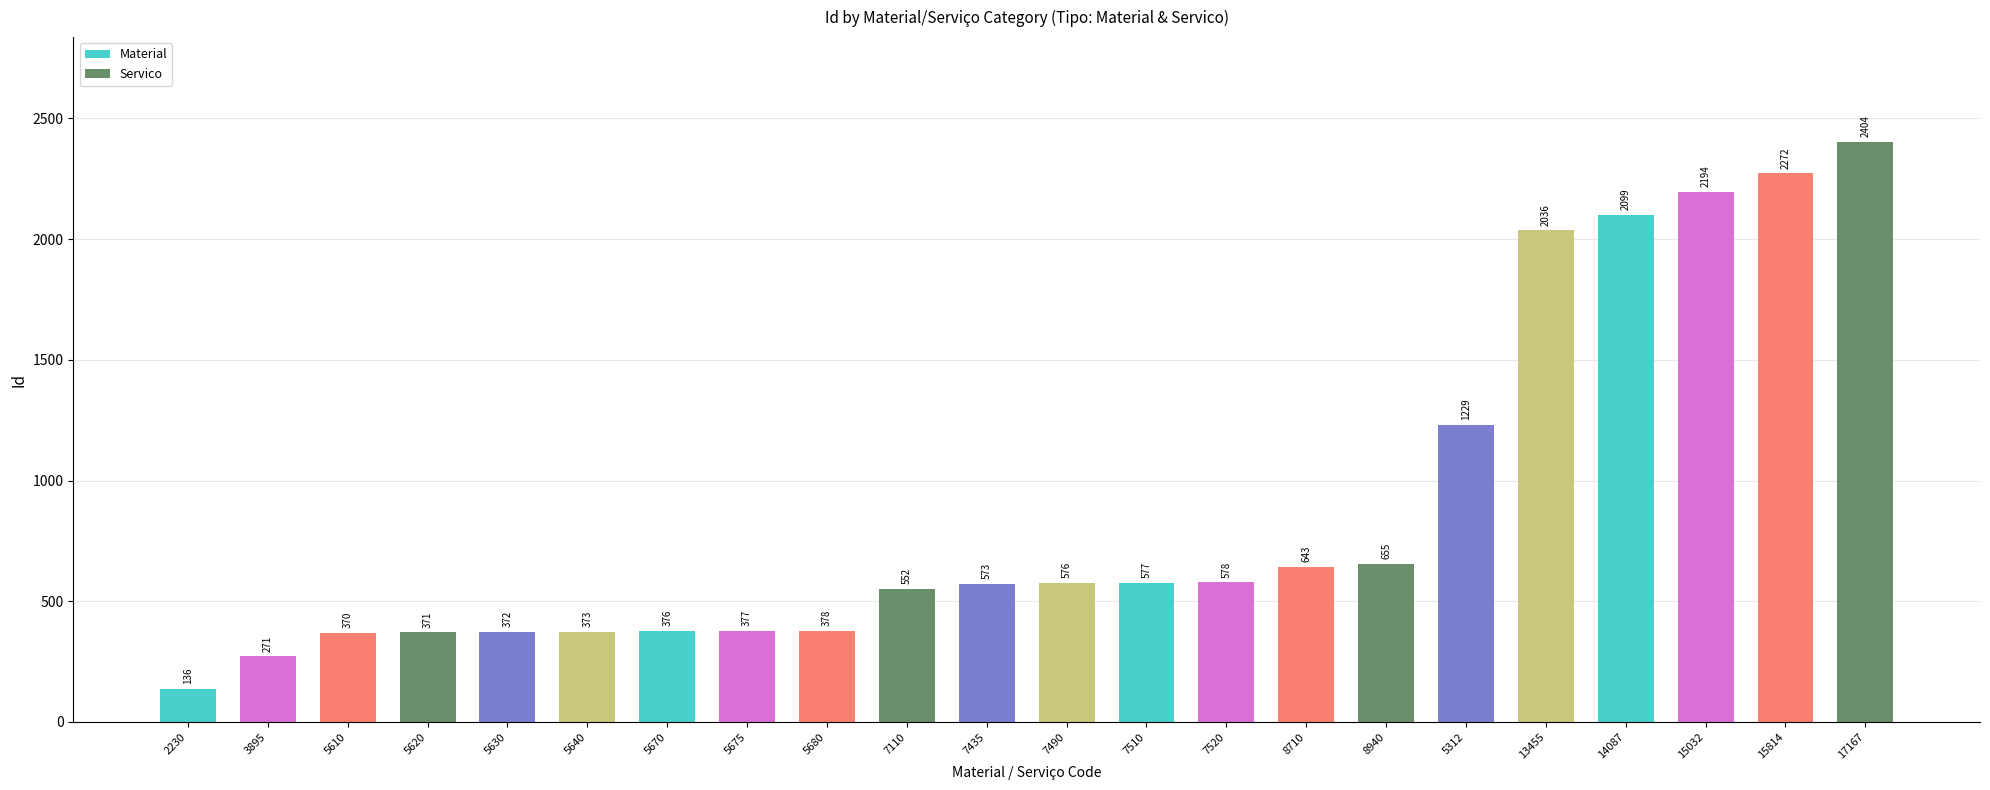

Which series has the largest total across all categories?

Servico